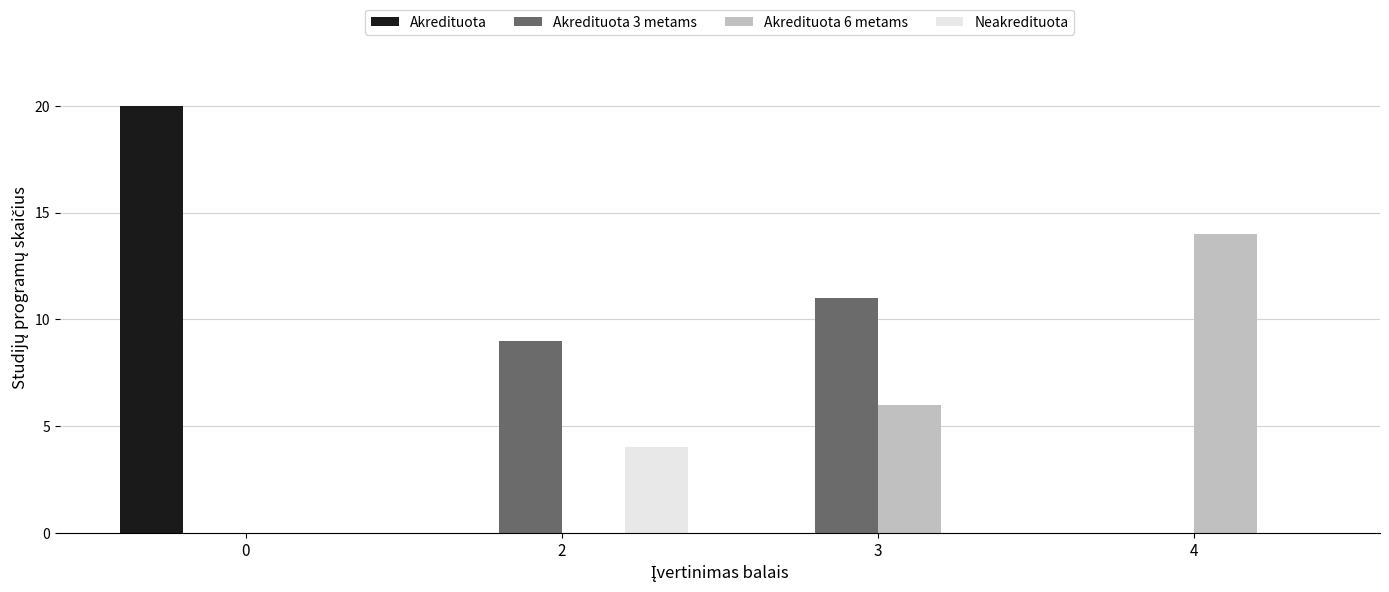

Reading left to right, list all the values displayed in this chart.

Akredituota: 0=20	2=0	3=0	4=0
Akredituota 3 metams: 0=0	2=9	3=11	4=0
Akredituota 6 metams: 0=0	2=0	3=6	4=14
Neakredituota: 0=0	2=4	3=0	4=0